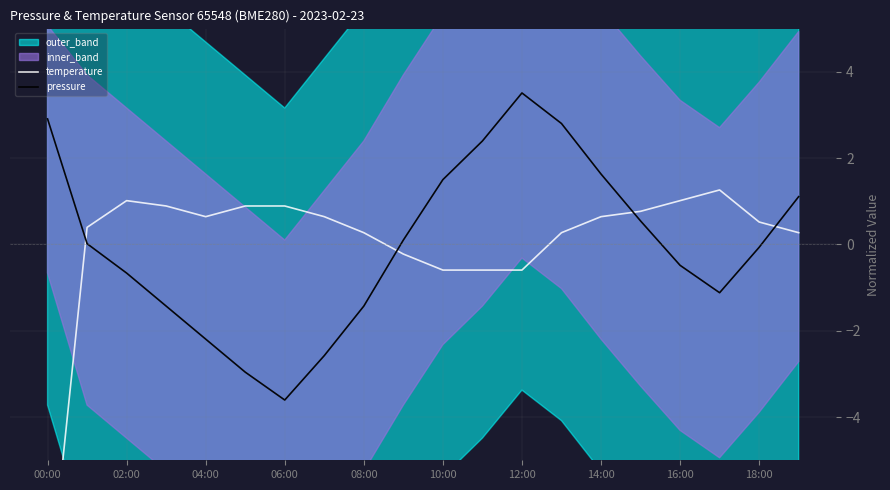

What is the smallest value displayed?

-8.4